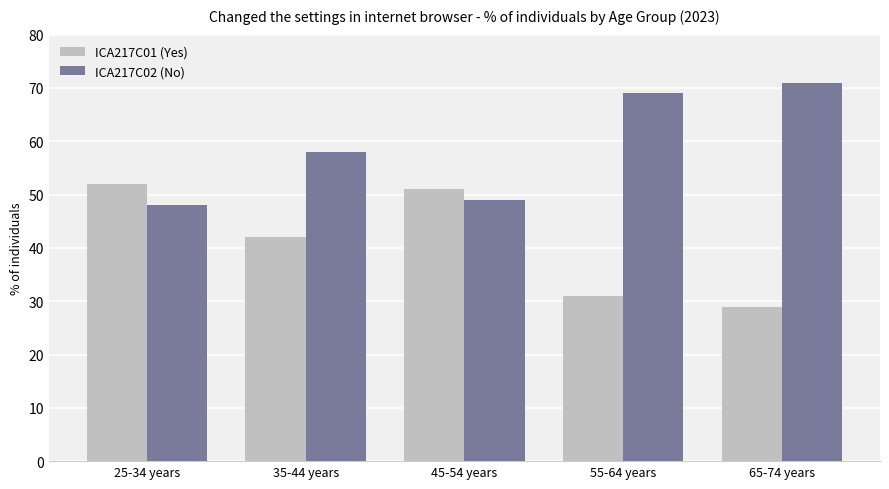

What is the greatest value displayed?

71